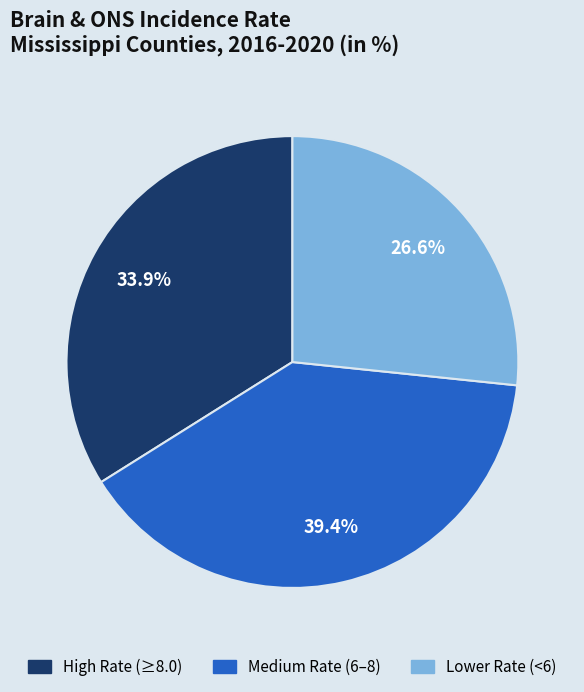

Do Lower Rate (<6) and Medium Rate (6–8) together represent more than half of the pie?

Yes